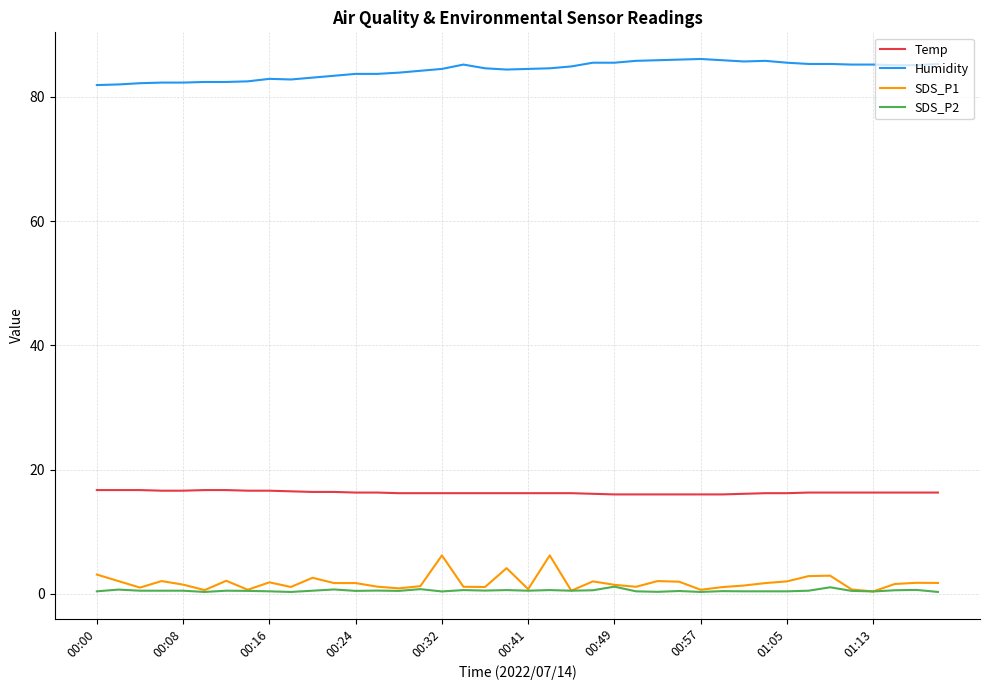

True or false: Humidity and Temp intersect in this chart.

False